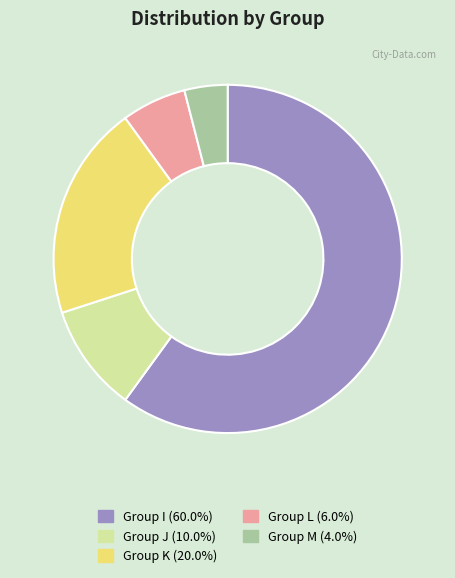

Is there a majority slice in this chart?

Yes